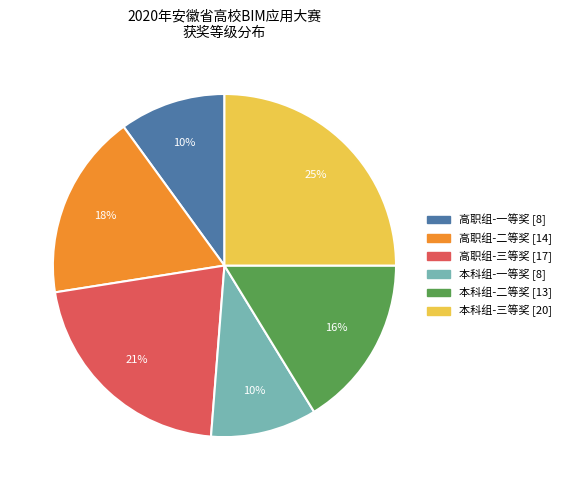

Is there a majority slice in this chart?

No